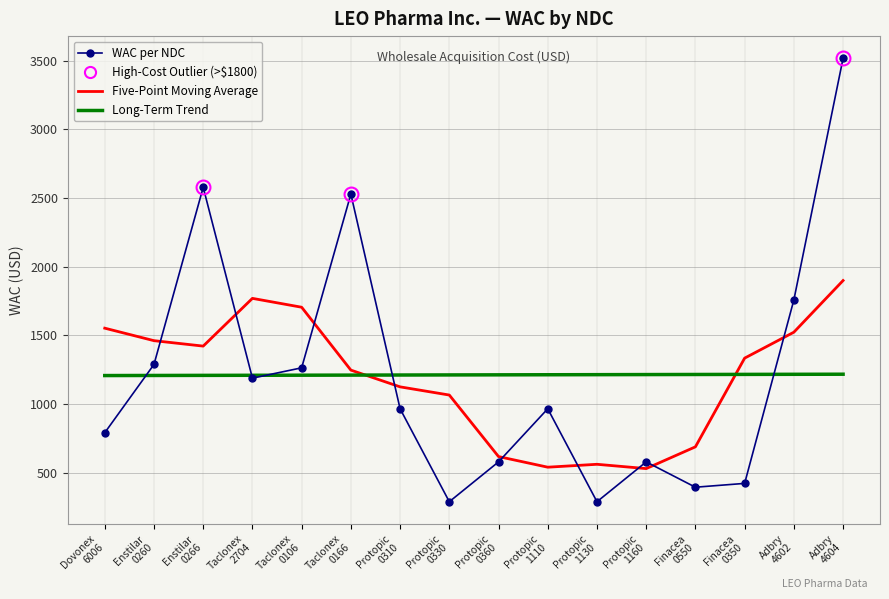

True or false: Five-Point Moving Average and WAC per NDC cross at least once.

True